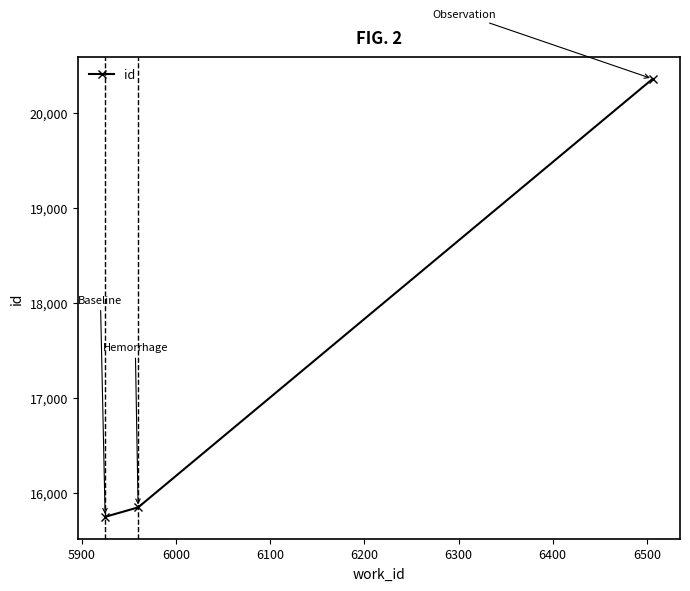

How many values are below 15853?

1